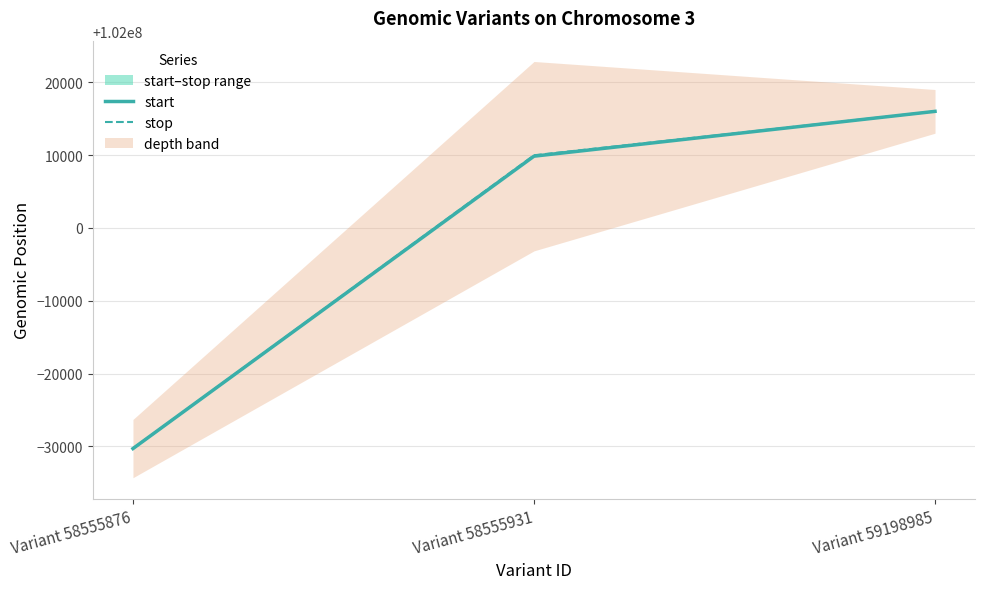

What value does the start series have at Variant 59198985, to the nearest 100?

102016000